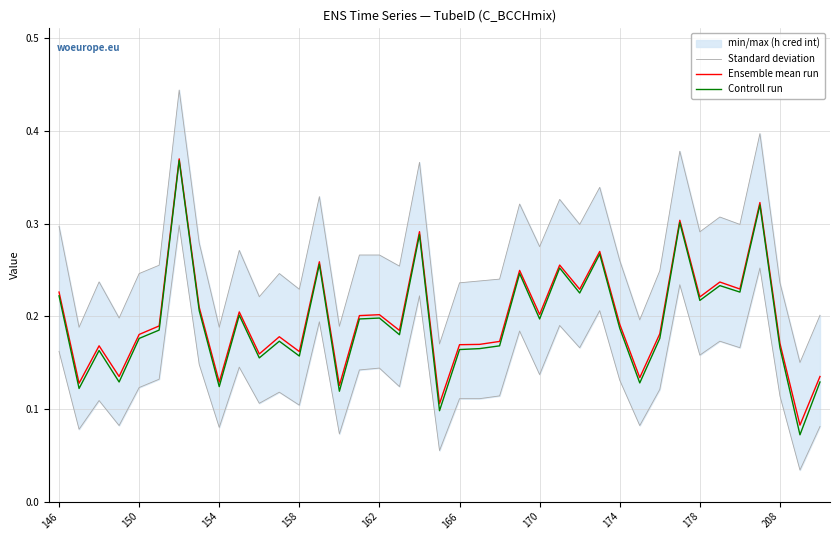

The value of Standard deviation at 146 is 0.2. True or false?

True